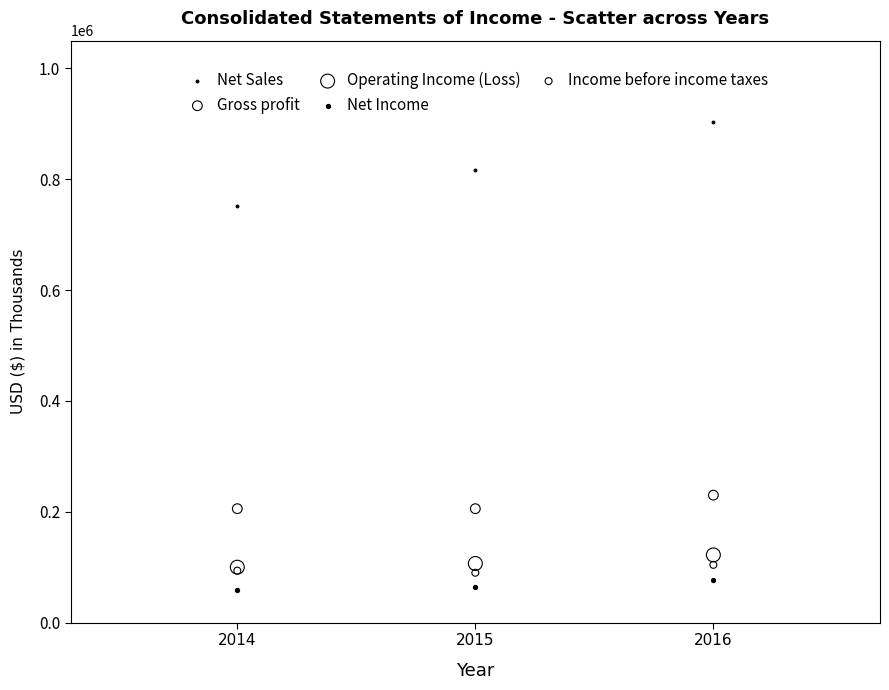

In the Net Sales series, what Y value is closest to 827457?

816687